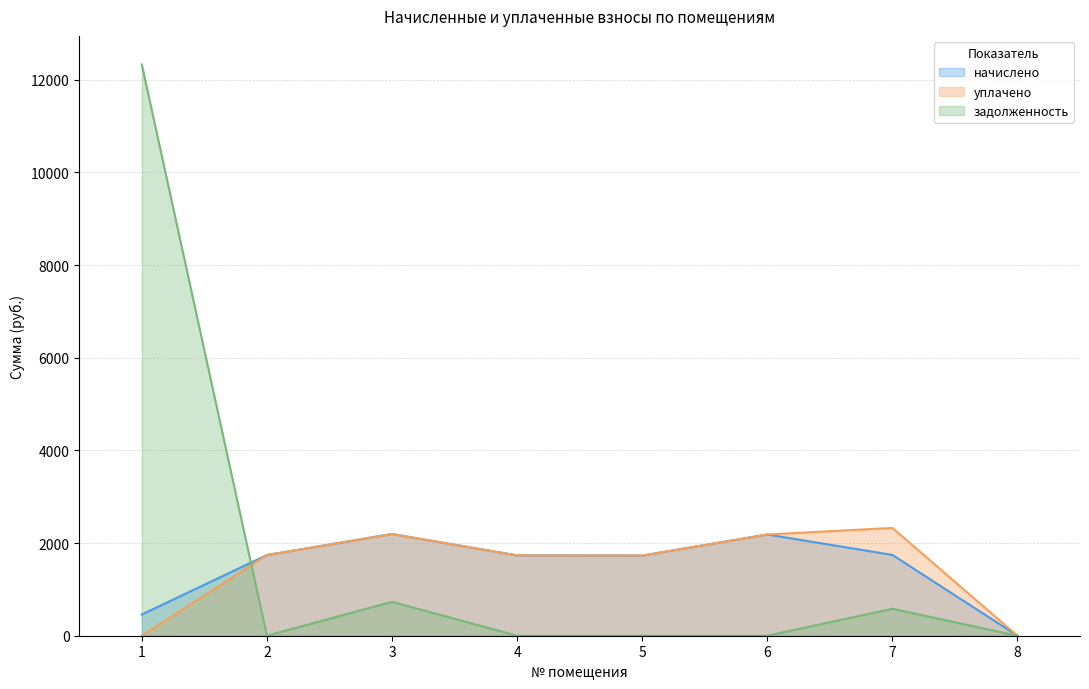

At which label does начислено first exceed 1741?

2